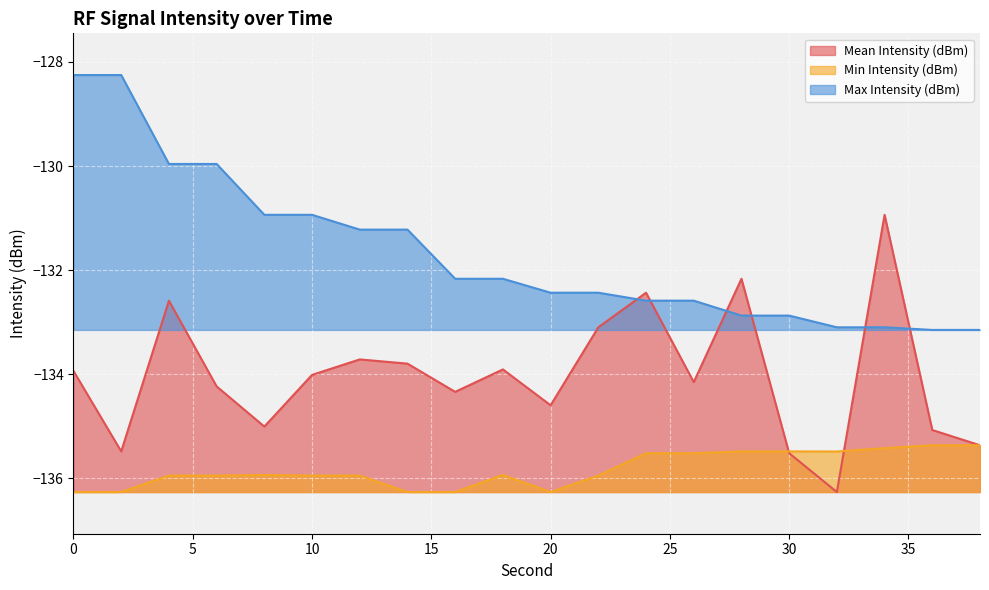

What is the total value across all series at 0?

-398.4